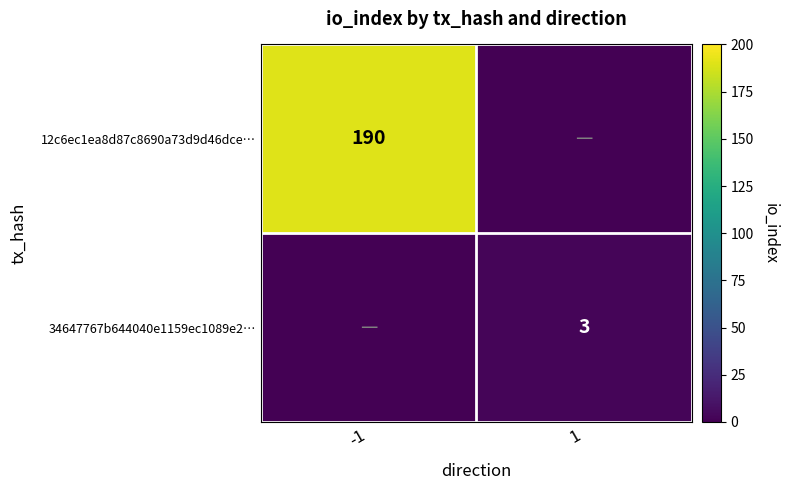

The value of 12c6ec1ea8d87c8690a73d9d46dce… at -1 is 264. True or false?

False